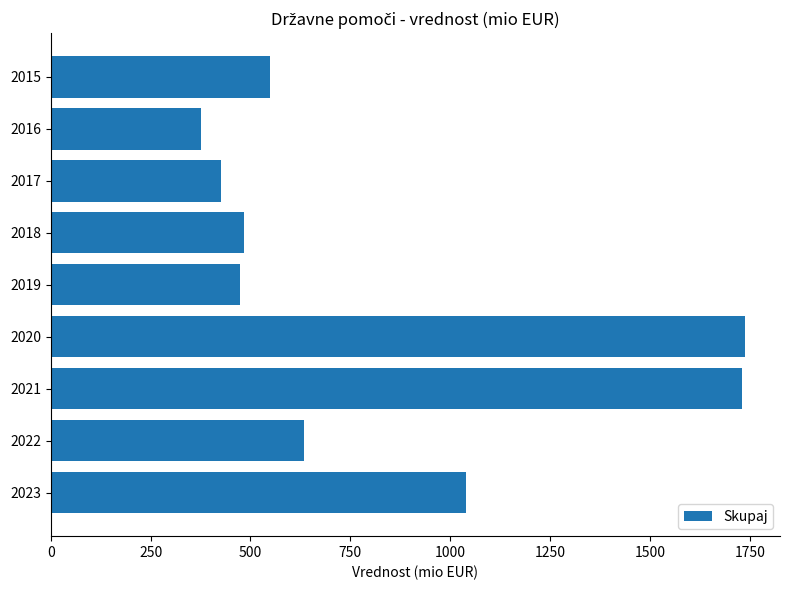

Approximately how many times larger is the value at 2015 compared to 2018?

1.1